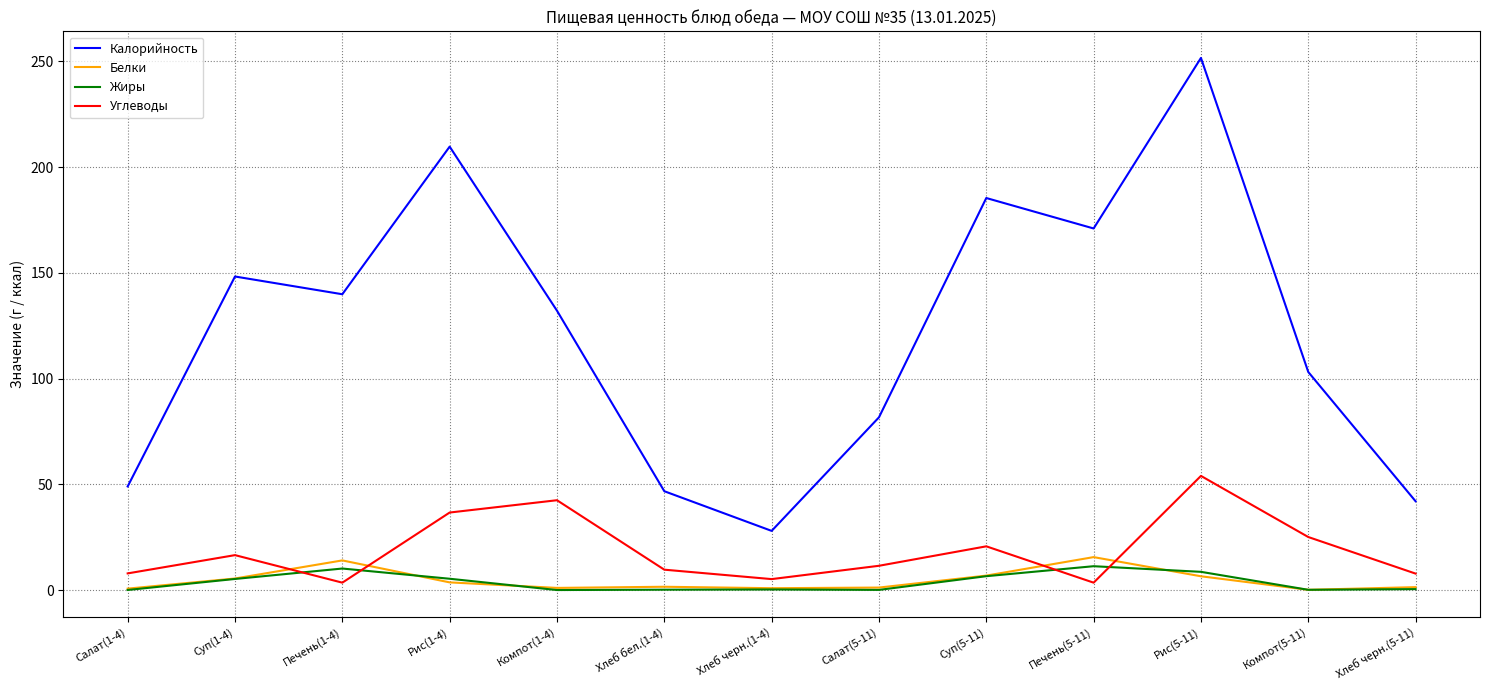

At which category is the sum across all series the highest?

Рис(5-11)